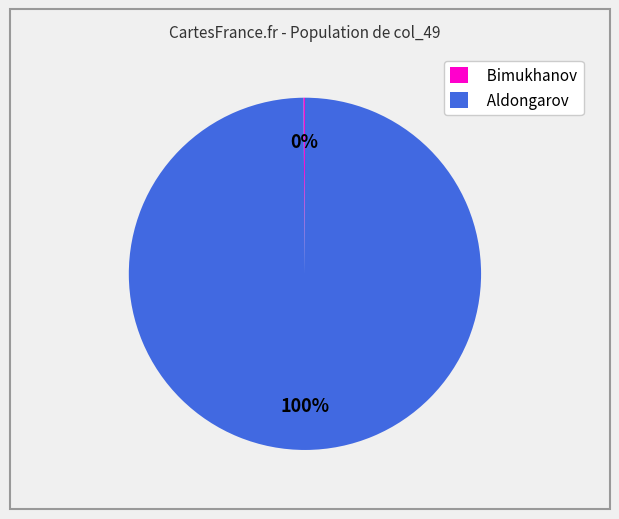

Is there a majority slice in this chart?

Yes